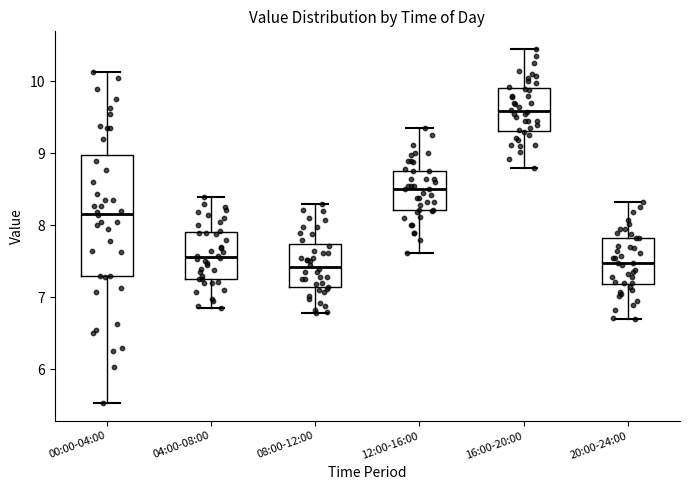

Where does the lower whisker of the box for 04:00-08:00 end on the y-axis? The values are not printed on the chart, so give them approximately, as read against the axis.

6.9